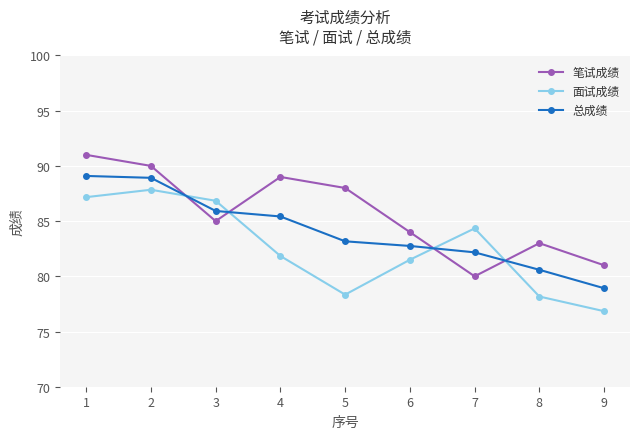

Reading right to left, transcribe all the data shown in this chart.

笔试成绩: 9=81.0	8=83.0	7=80.0	6=84.0	5=88.0	4=89.0	3=85.0	2=90.0	1=91.0
面试成绩: 9=76.8	8=78.2	7=84.3	6=81.5	5=78.3	4=81.8	3=86.8	2=87.8	1=87.2
总成绩: 9=78.9	8=80.6	7=82.2	6=82.8	5=83.2	4=85.4	3=85.9	2=88.9	1=89.1